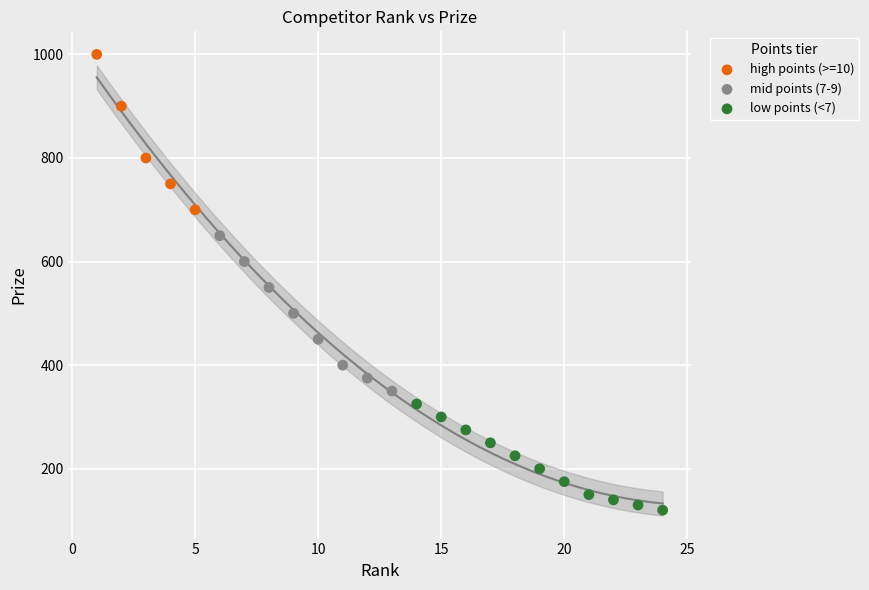

Which series reaches the maximum Y coordinate?

high points (>=10)